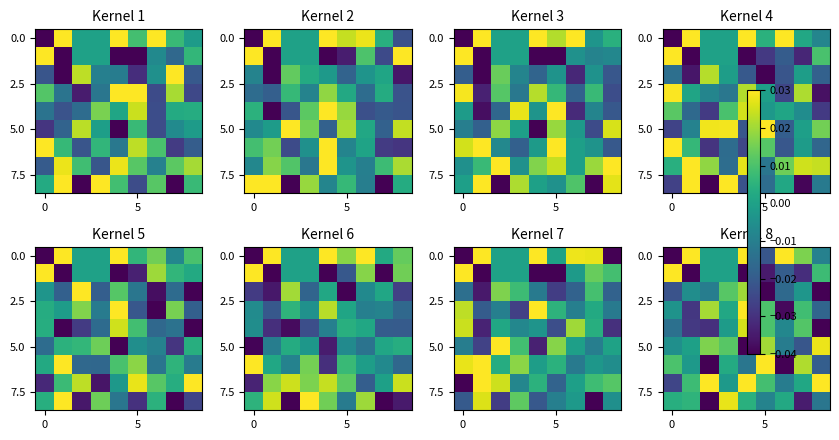

What is the spread (max minus min) of values at 8?

0.1